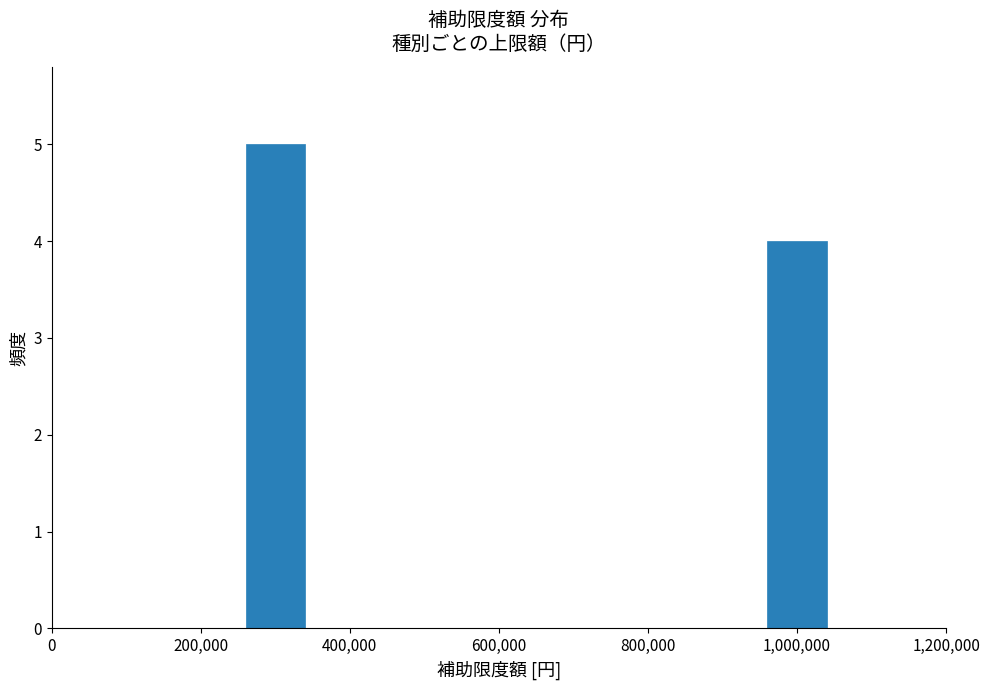

Reading left to right, list all the values displayed in this chart.

200,000=5	1,000,000=4